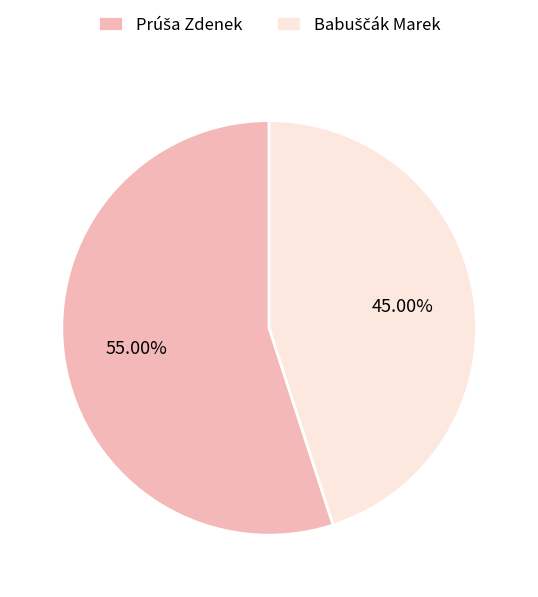

Which category has the biggest portion of the pie?

Prúša Zdenek